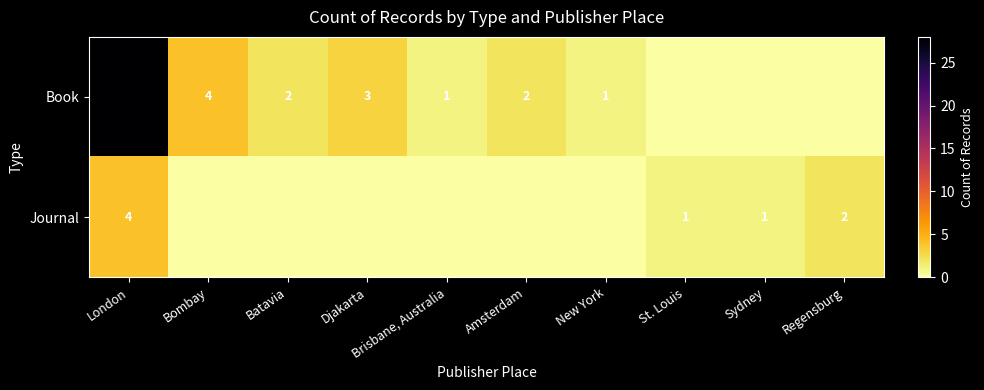

The value of Book at Djakarta is 3. True or false?

True